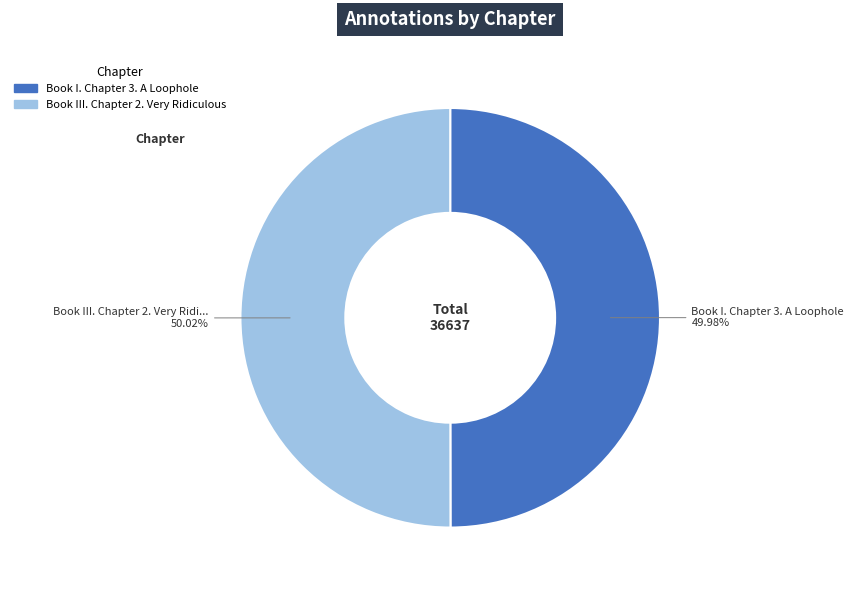

How many segments does this pie chart have?

2